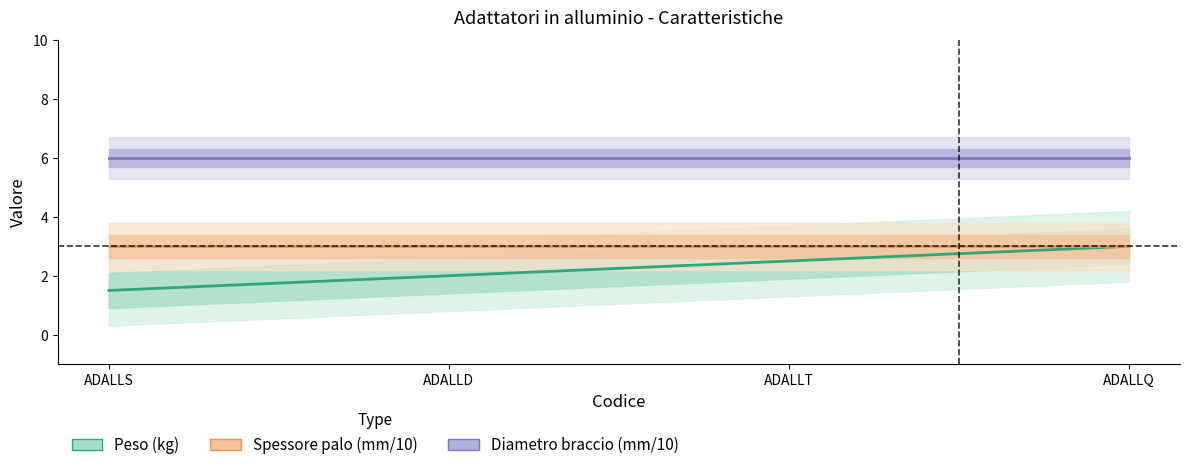

What is the label of the 1st point from the left?

ADALLS